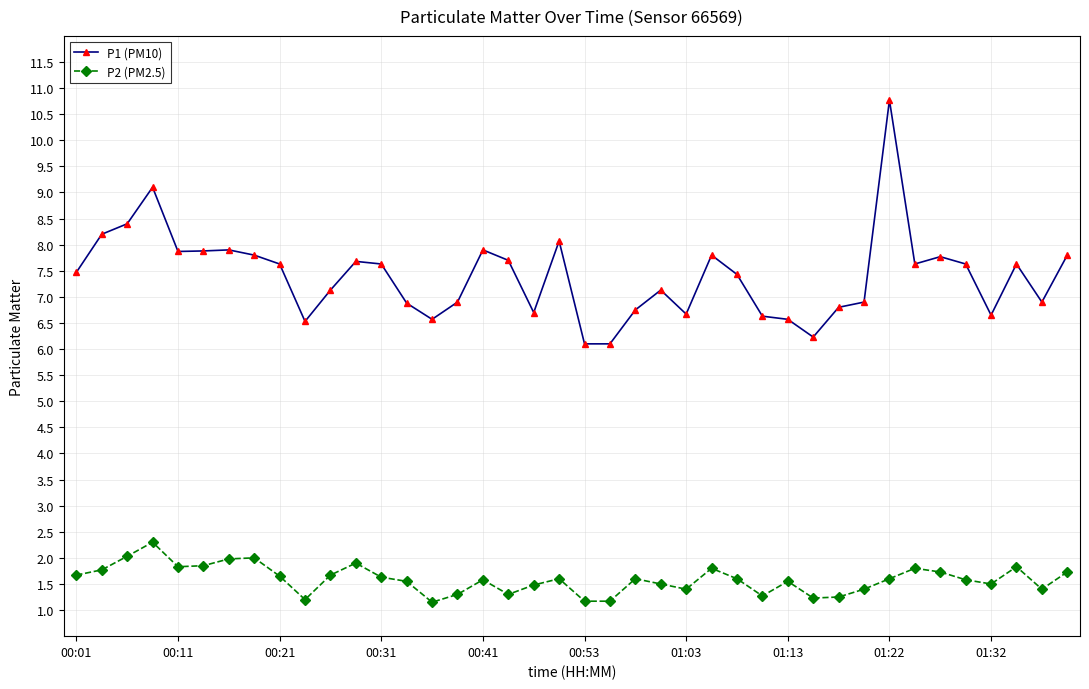

What is the value of the P2 (PM2.5) point at the 2nd from the left?

1.8